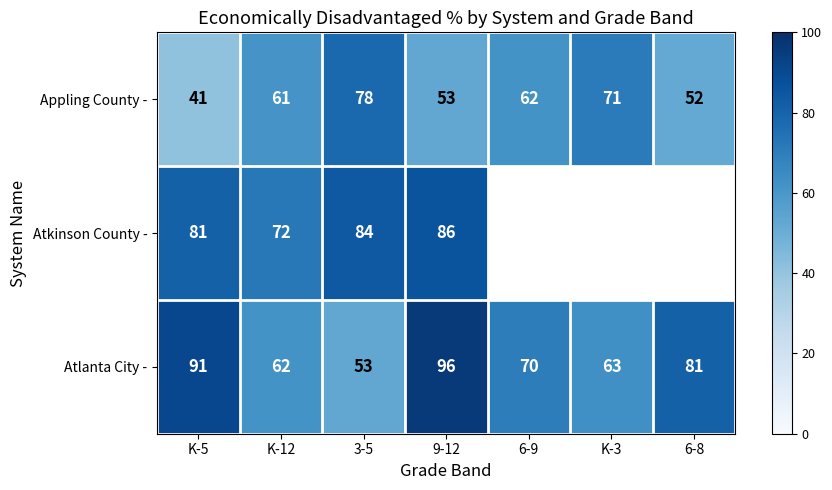

True or false: Appling County - has a value of 71 at K-3.

True